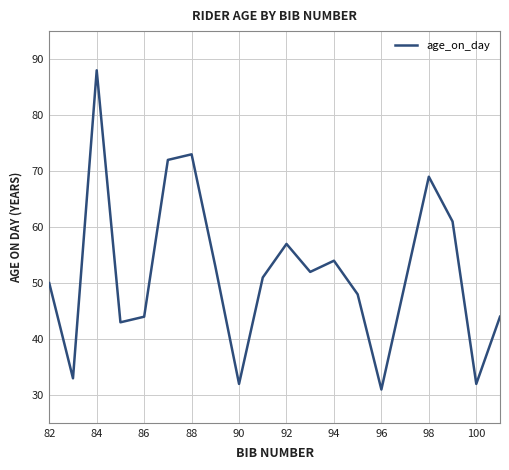

What is the difference between the maximum and minimum values?

57